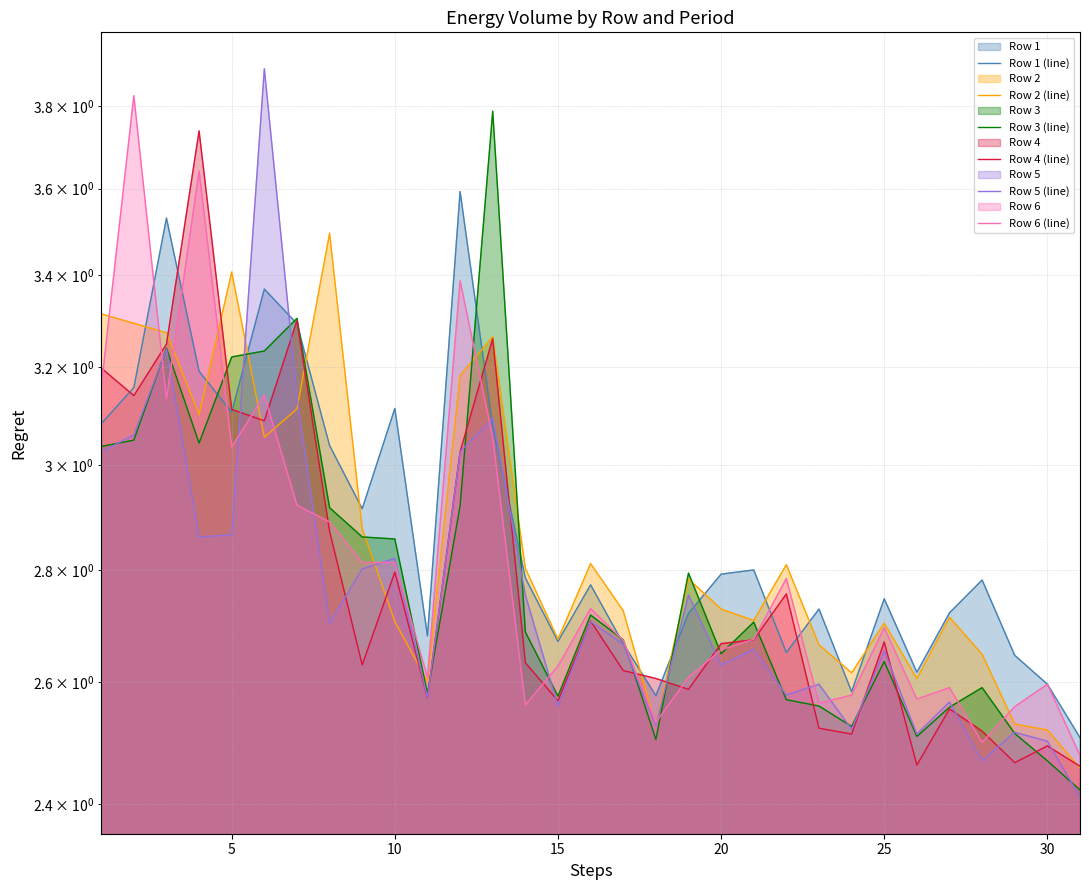

Is it true that Row 2 (line) equals 5.1 at 12?

False